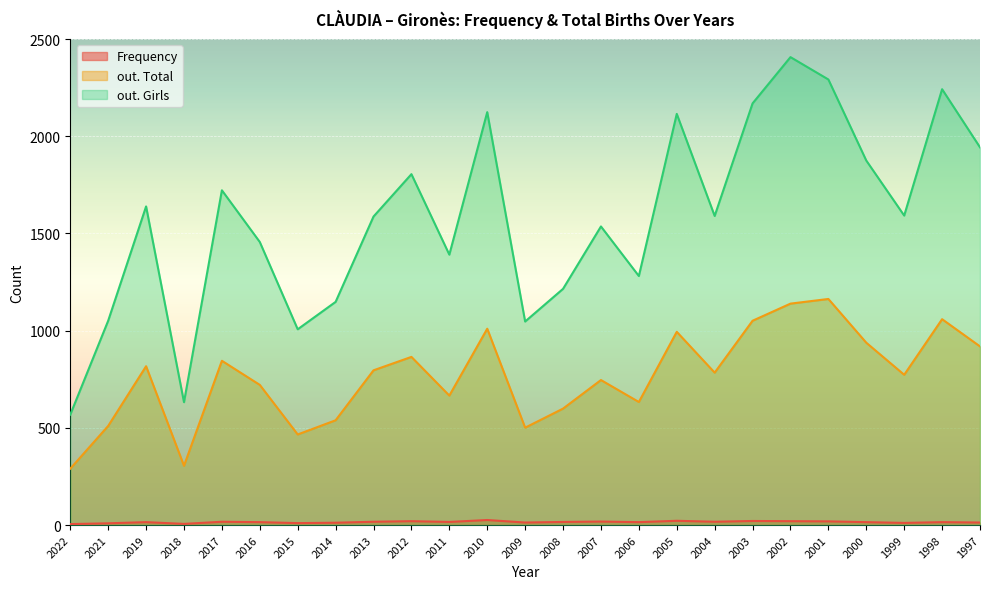

Is the value of out. Girls at 2022 greater than the value of out. Total at 1999?

No